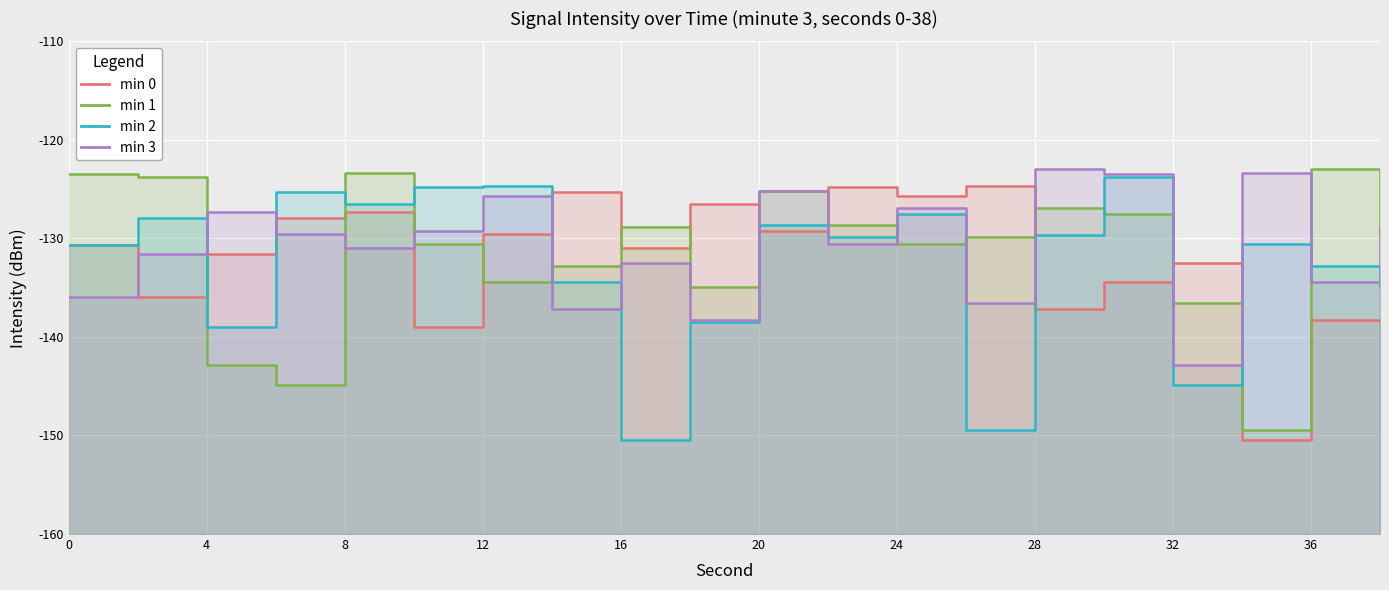

At 14, list the series in order from smallest to largest.

min 3, min 2, min 1, min 0